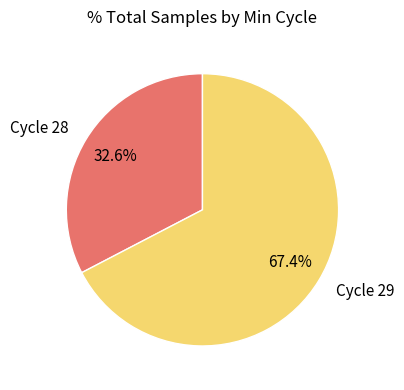

Count the number of slices in the pie.

2